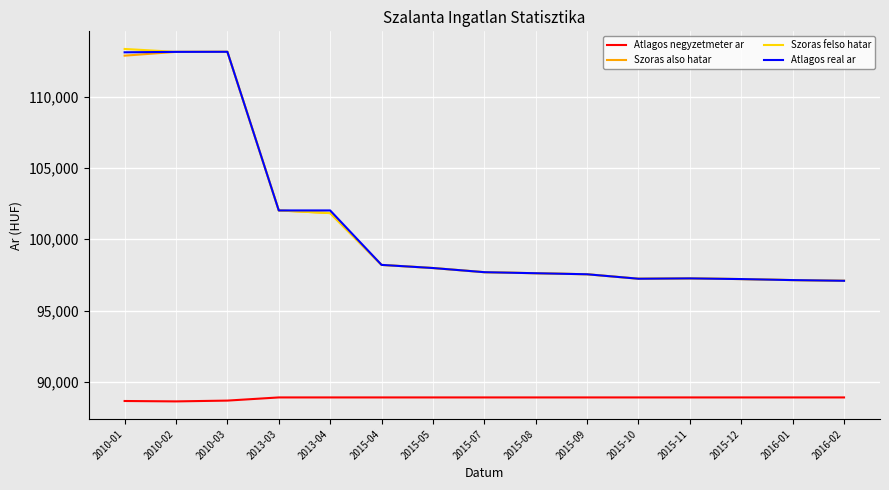

The value of Szoras also hatar at 2015-04 is 98203. True or false?

True